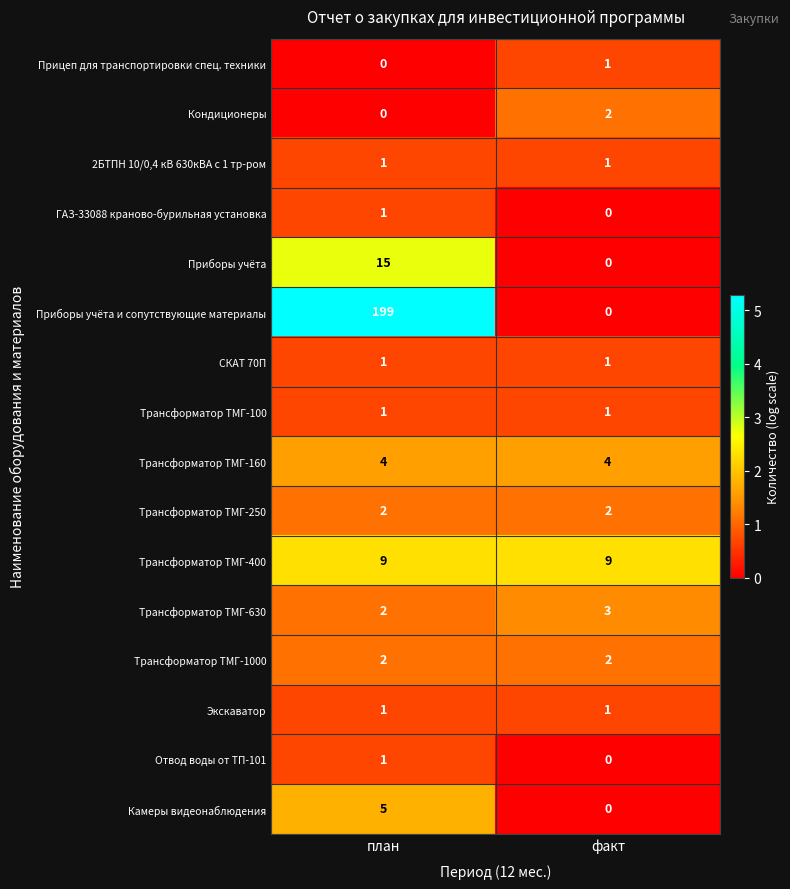

Is it true that Трансформатор ТМГ-1000 equals 1 at план?

False